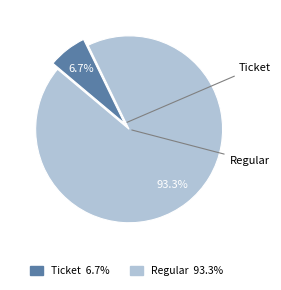

Rank the categories by value from lowest to highest.

Ticket, Regular